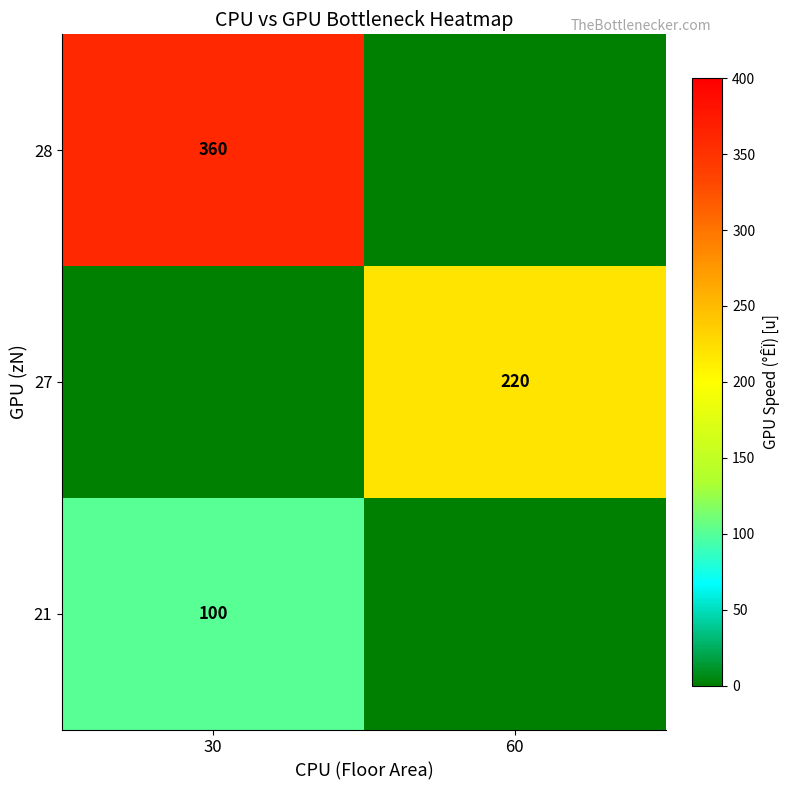

True or false: 21 has a value of 155 at 30.

False